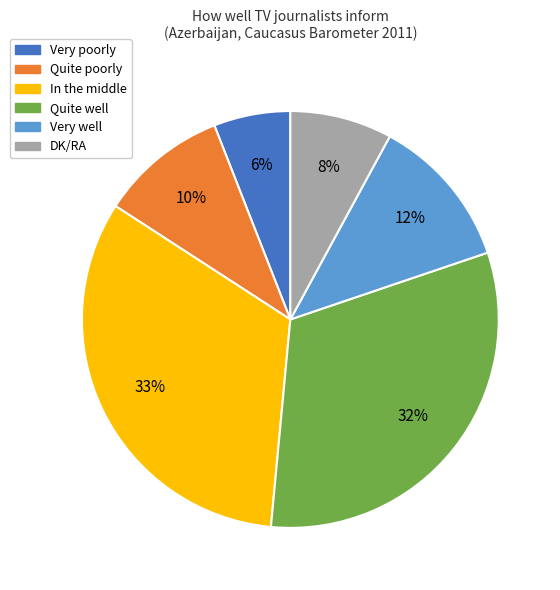

What is the largest slice in the pie chart?

In the middle